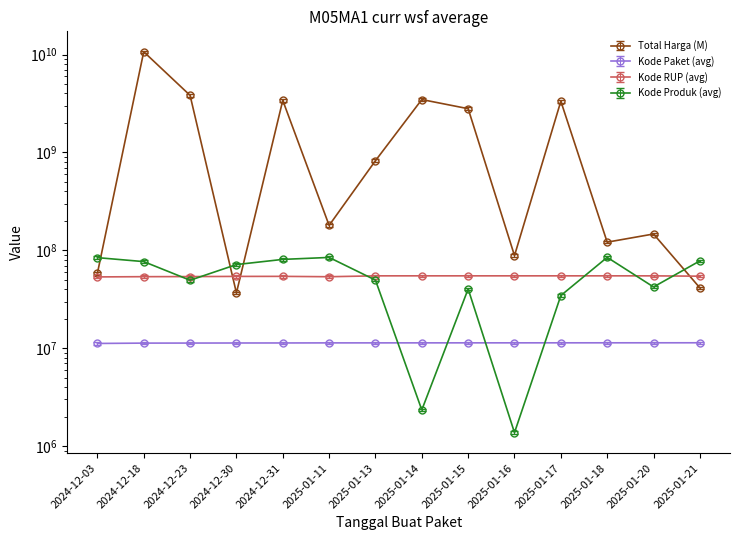

What is the maximum value shown in the chart?

10673283200.0